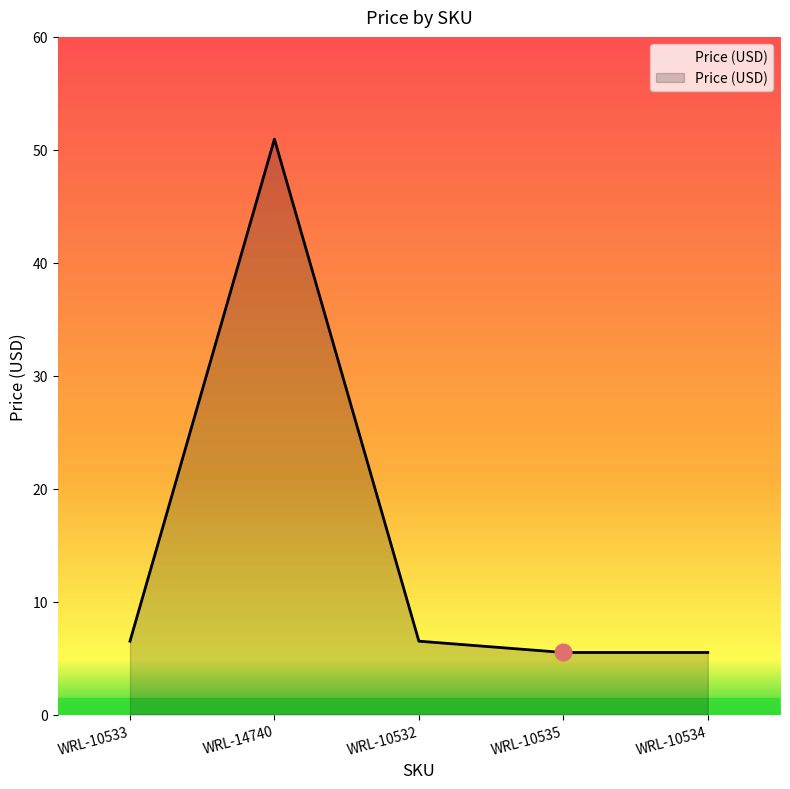

Is it true that the value at WRL-14740 is 82.7?

False